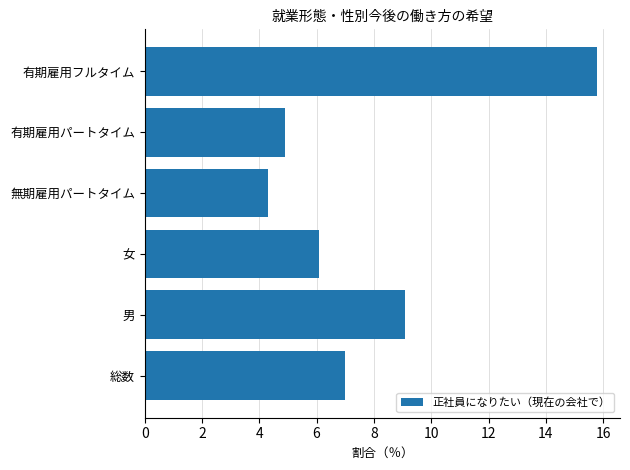

What is the difference between the maximum and minimum values?

11.5